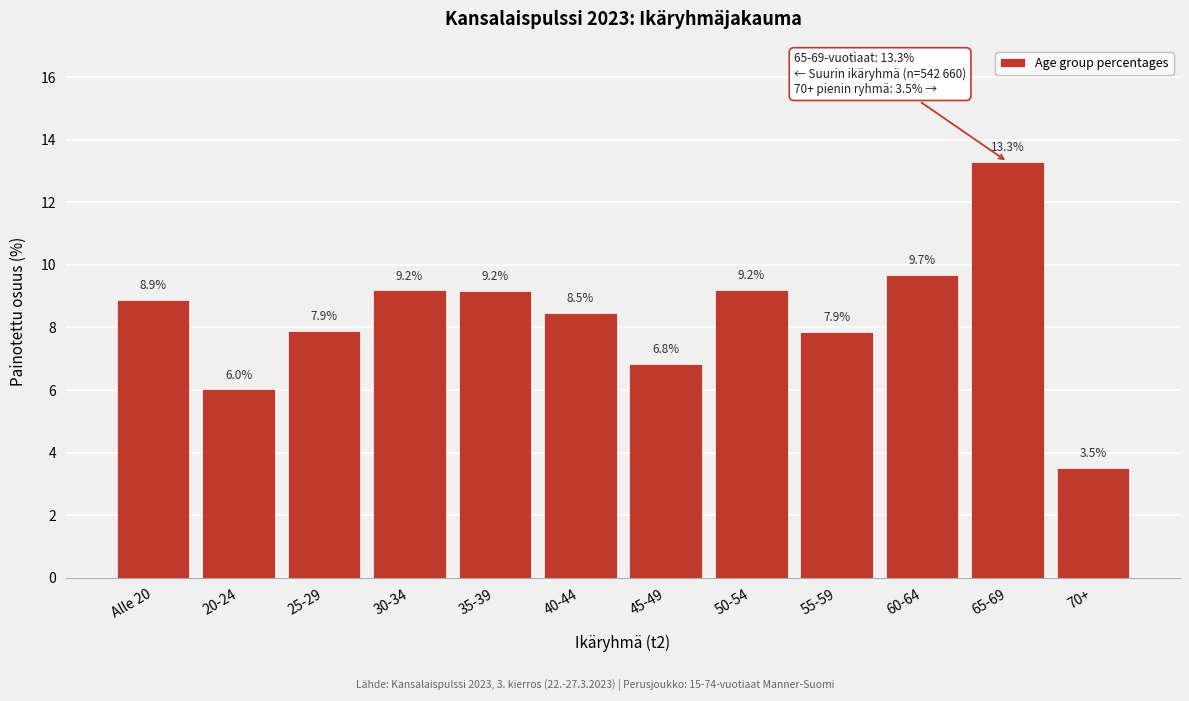

Reading right to left, list all the values displayed in this chart.

3.5	13.3	9.7	7.9	9.2	6.8	8.5	9.2	9.2	7.9	6.0	8.9